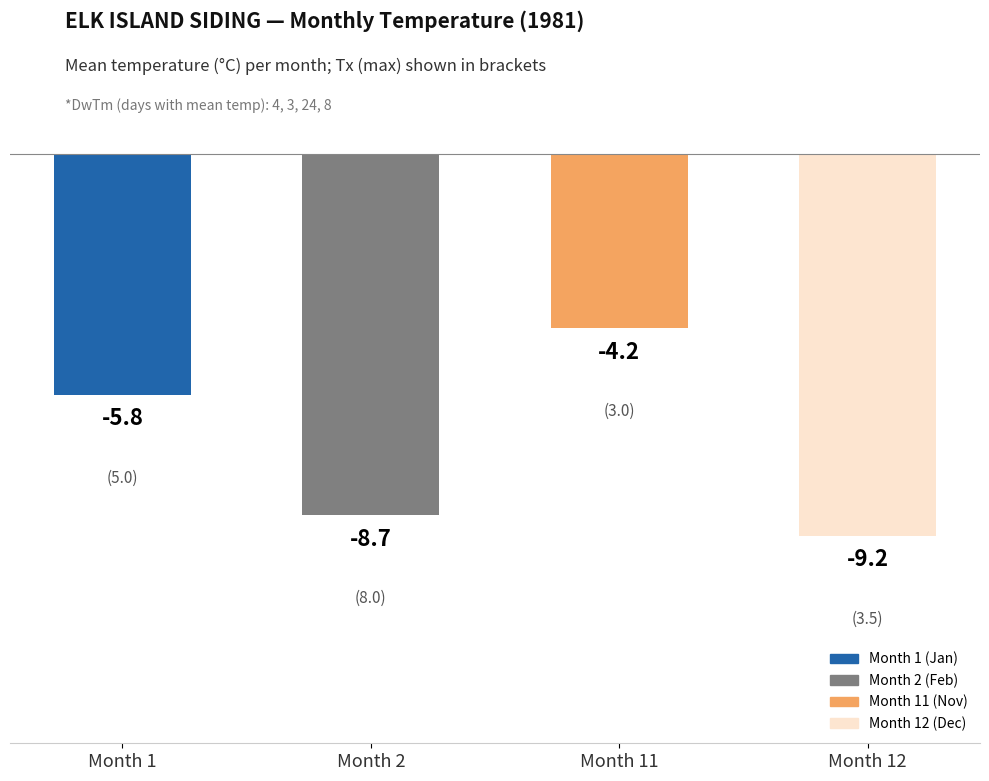

What is the maximum value shown in the chart?

-4.2